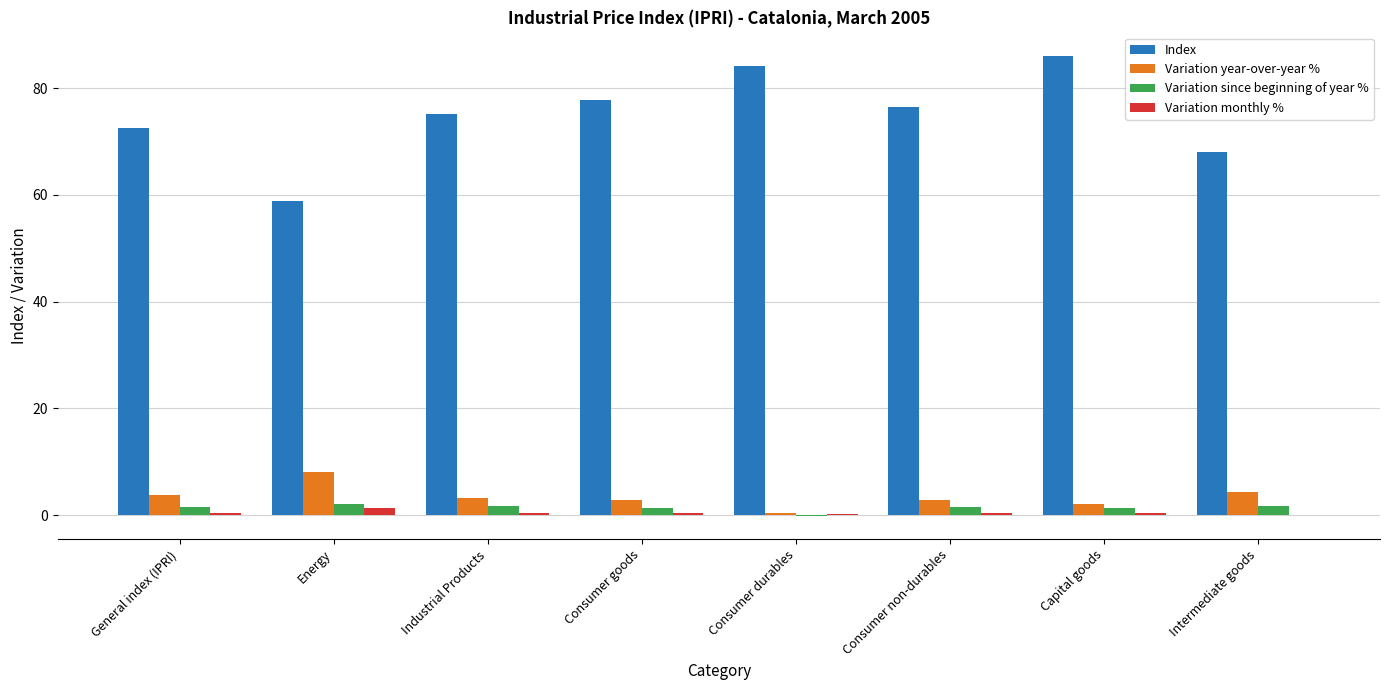

What is the highest value of the Index series?

86.1